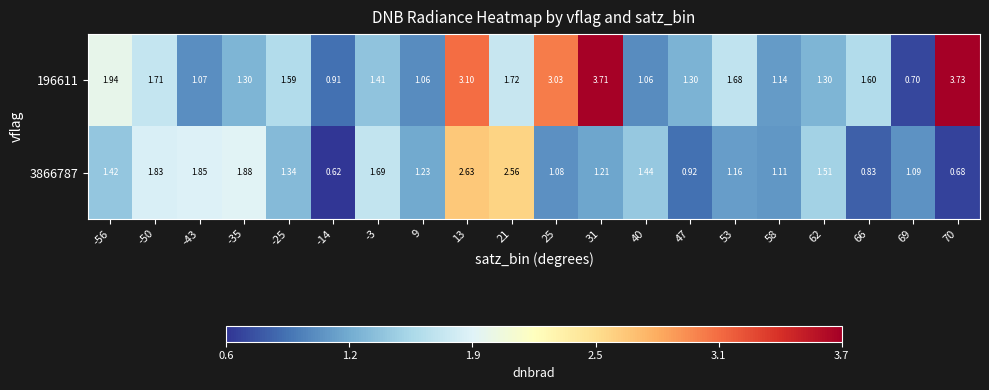

Is the value of 3866787 at 31 greater than the value of 196611 at 62?

No